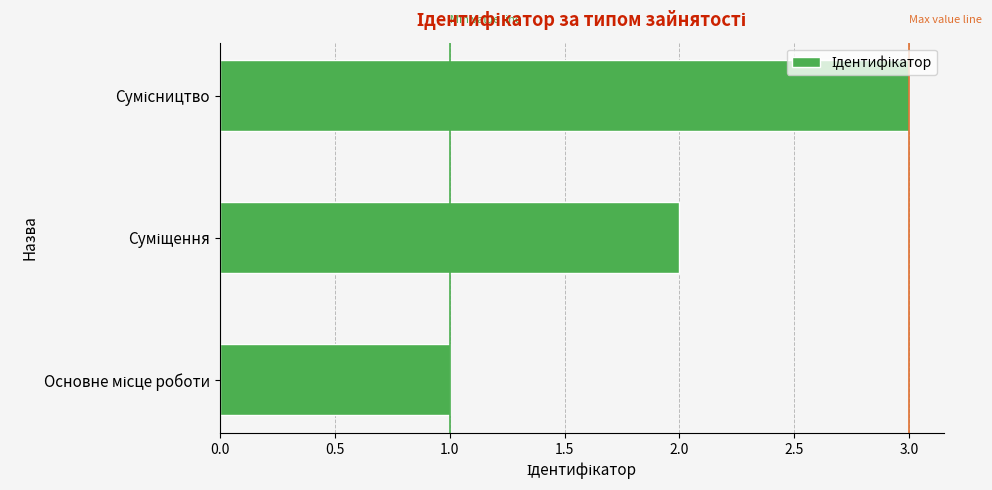

How many values are below 2?

1